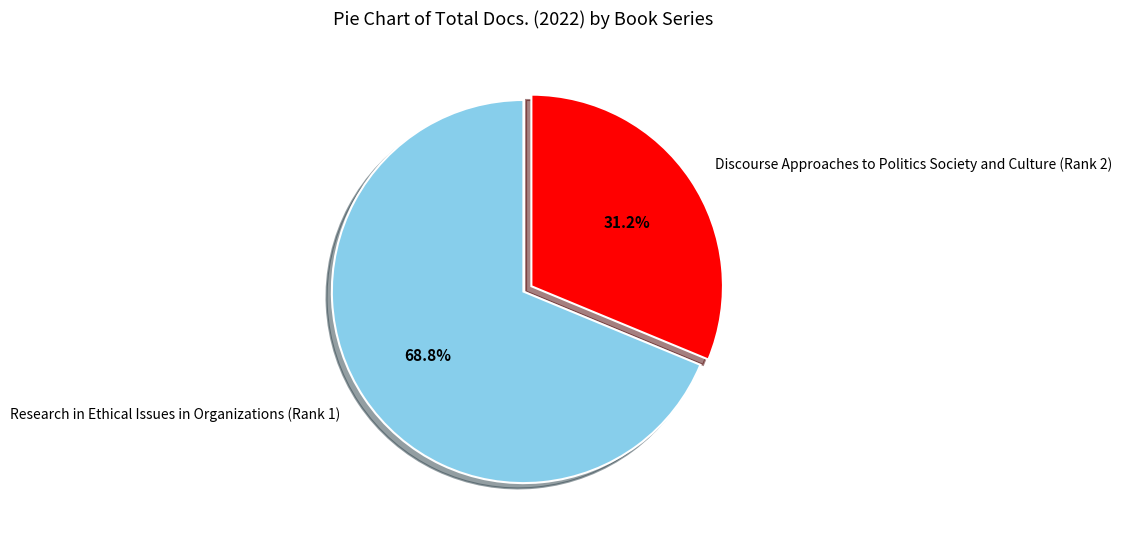

How many segments does this pie chart have?

2